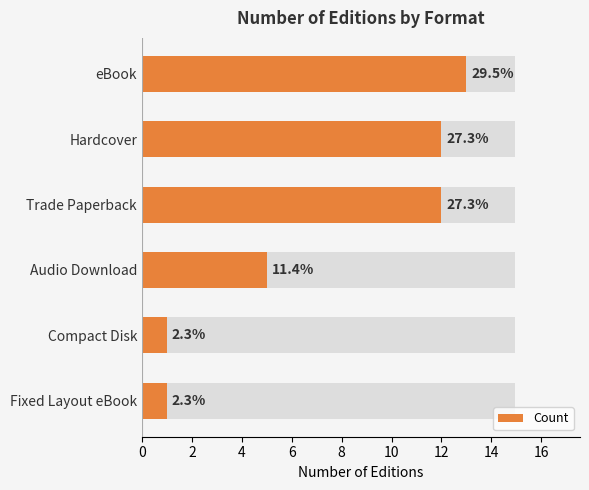

What is the maximum value shown in the chart?

13